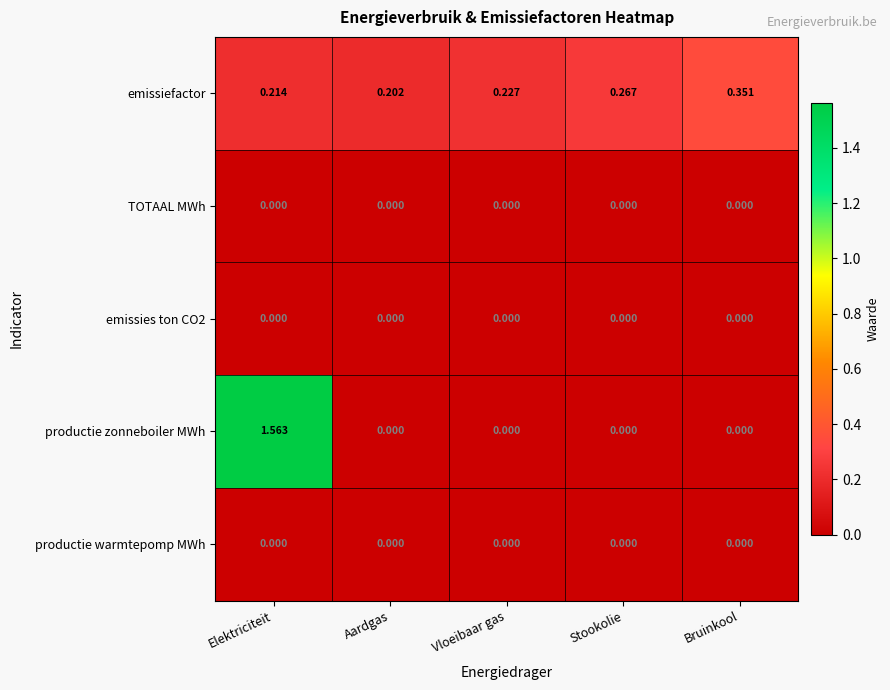

At which label is emissiefactor closest to 0?

Aardgas